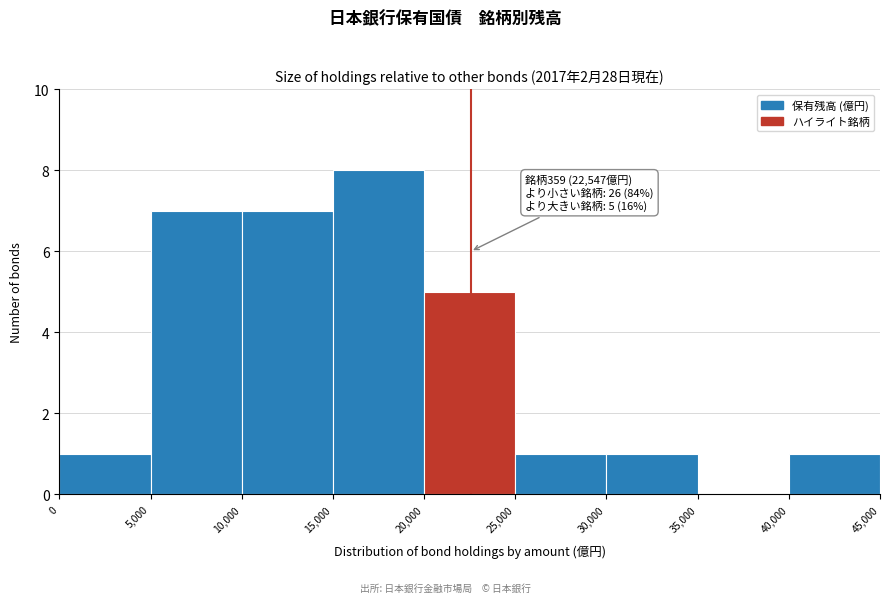

Which range on the x-axis has the tallest bar?

15,000 to 20,000